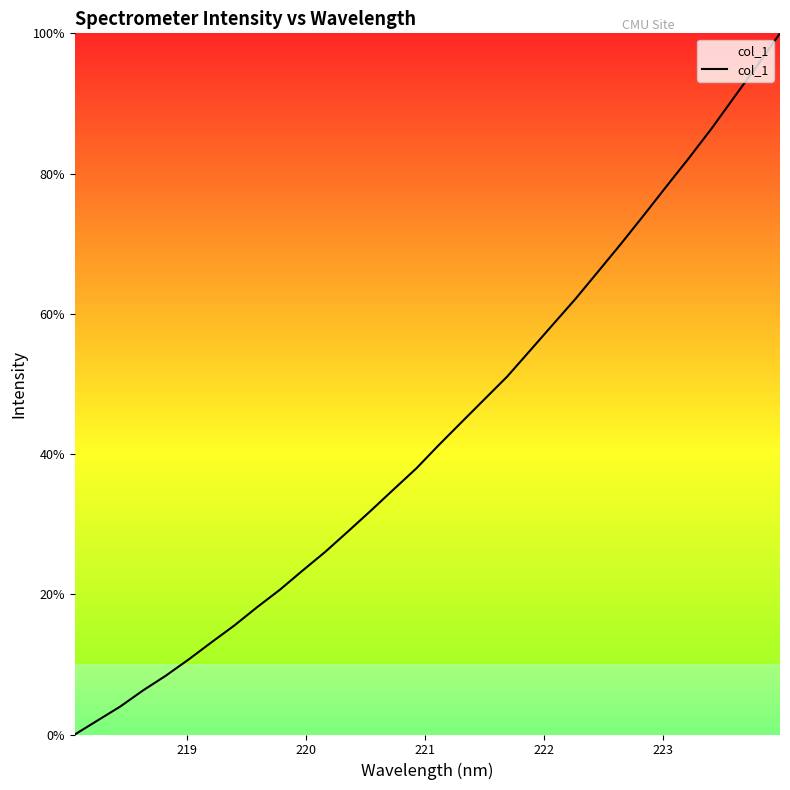

What is the difference between the maximum and minimum values?

100.0